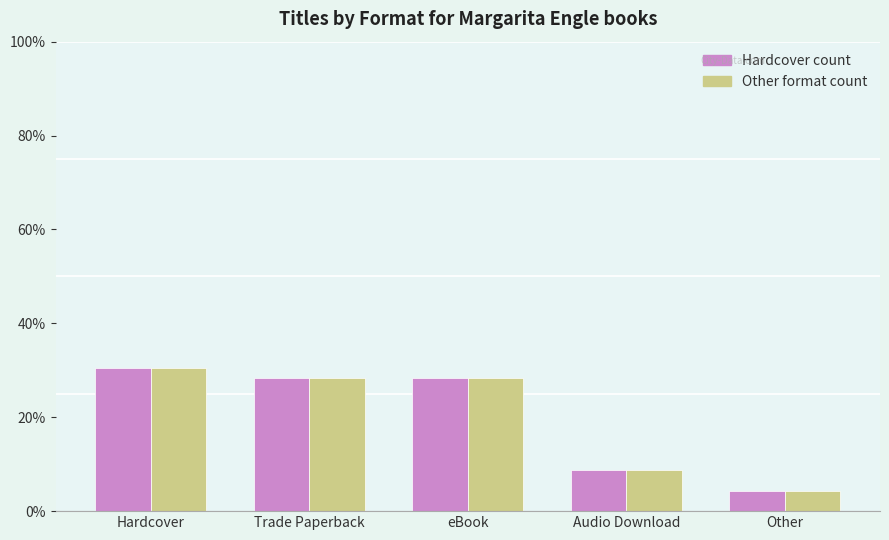

At which category is the sum across all series the highest?

Hardcover